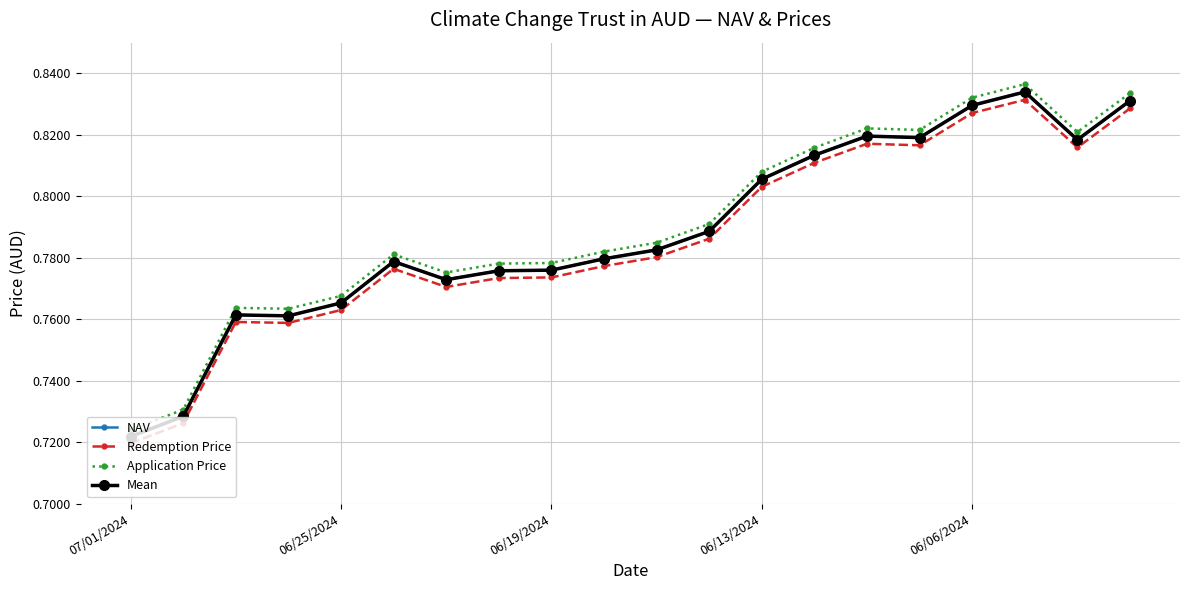

Count the Application Price values in the range 0 to 1.

20